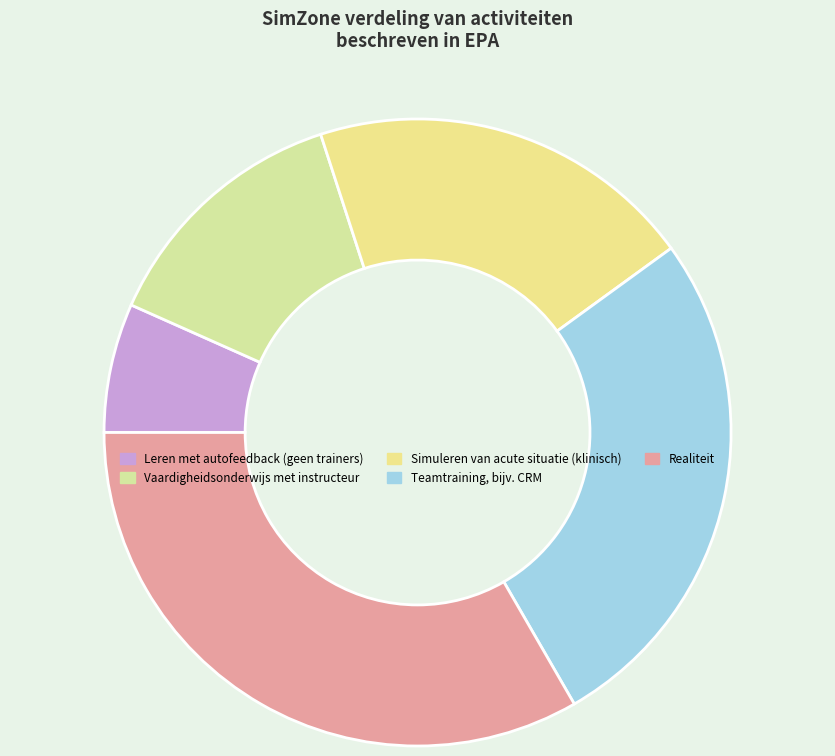

Is Realiteit the majority of the pie?

No